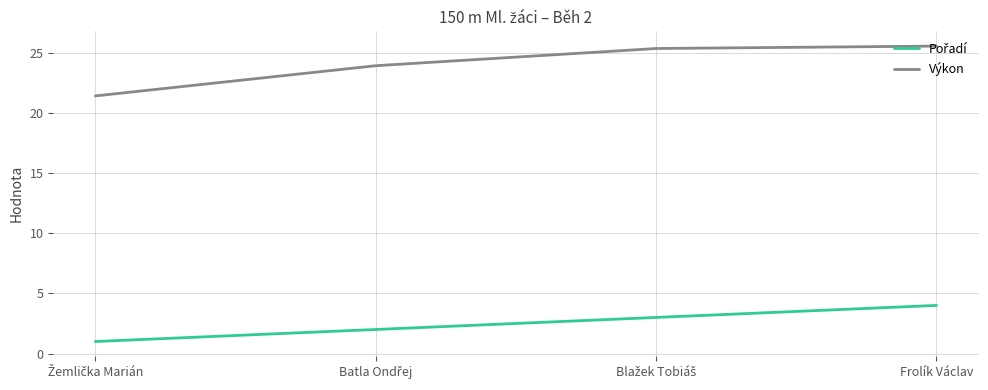

What is the total value across all series at Frolík Václav?

29.6